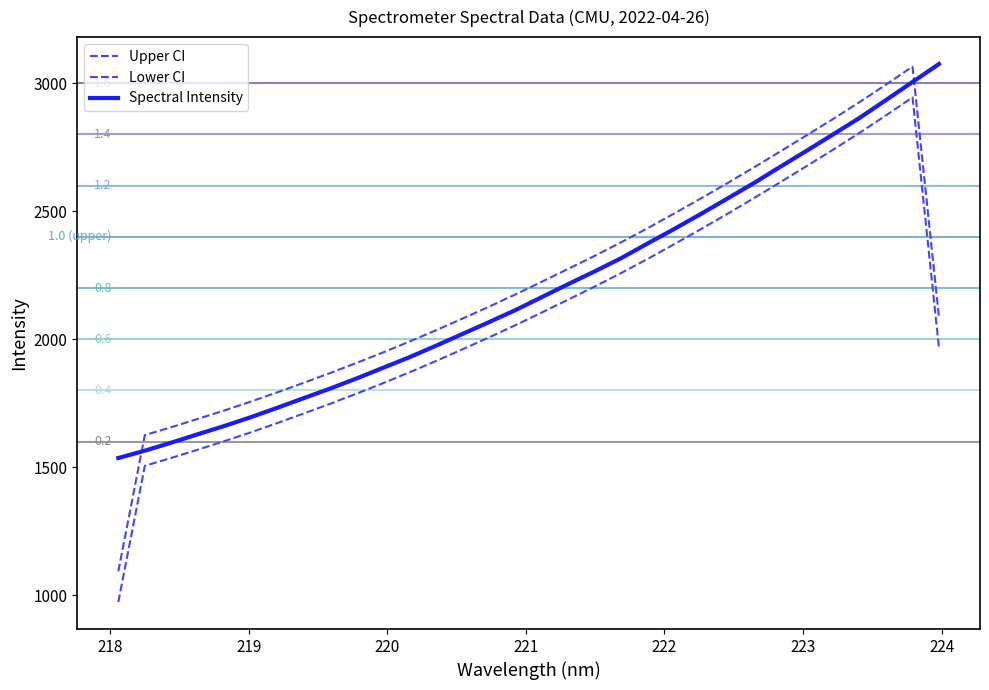

How many lines are shown in the chart?

3